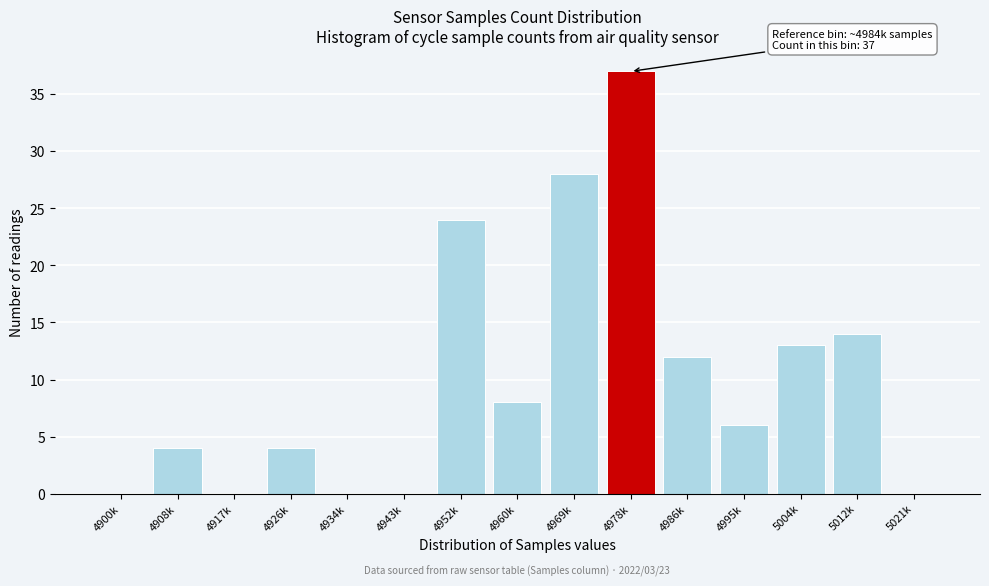

Reading right to left, extract all data points from this chart.

5021k=0	5012k=14	5004k=13	4995k=6	4986k=12	4978k=37	4969k=28	4960k=8	4952k=24	4943k=0	4934k=0	4926k=4	4917k=0	4908k=4	4900k=0